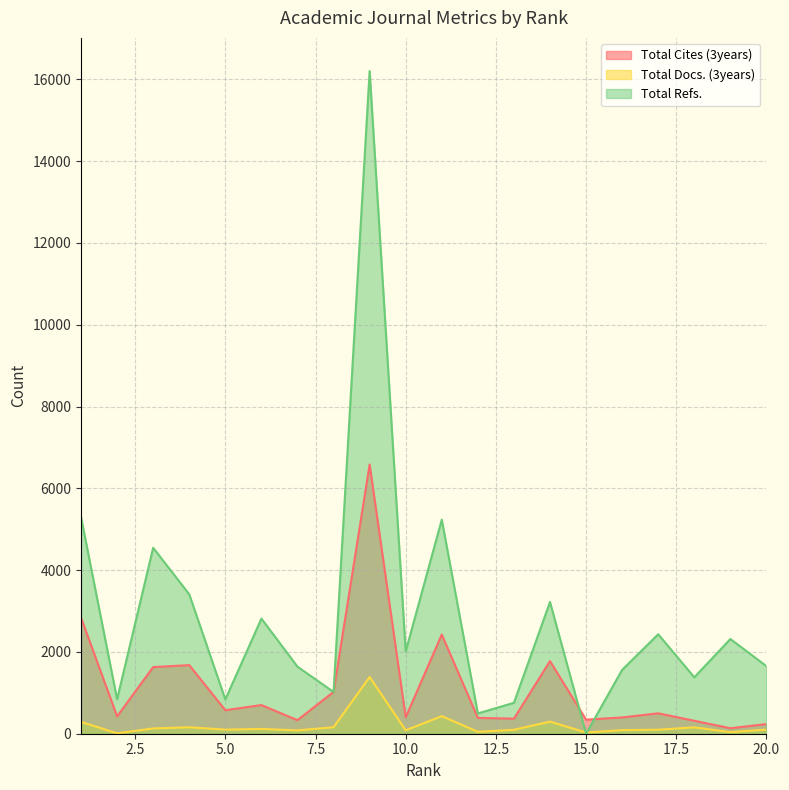

At which category does Total Cites (3years) reach its first local peak?

4